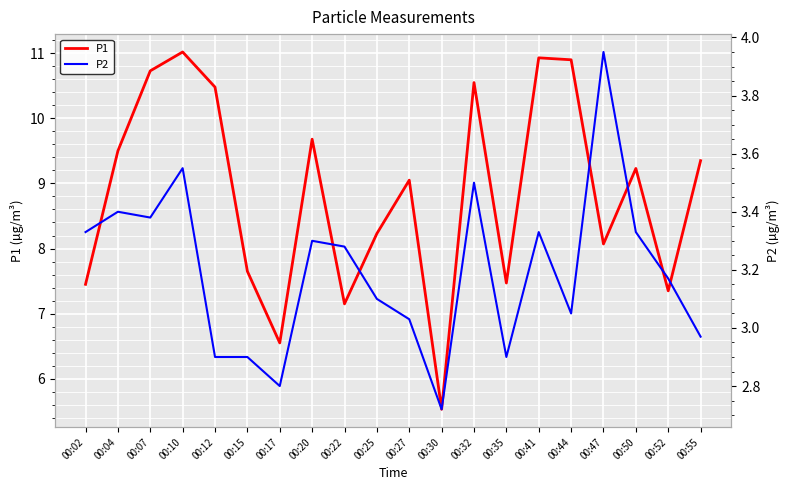

True or false: P1 and P2 intersect in this chart.

False